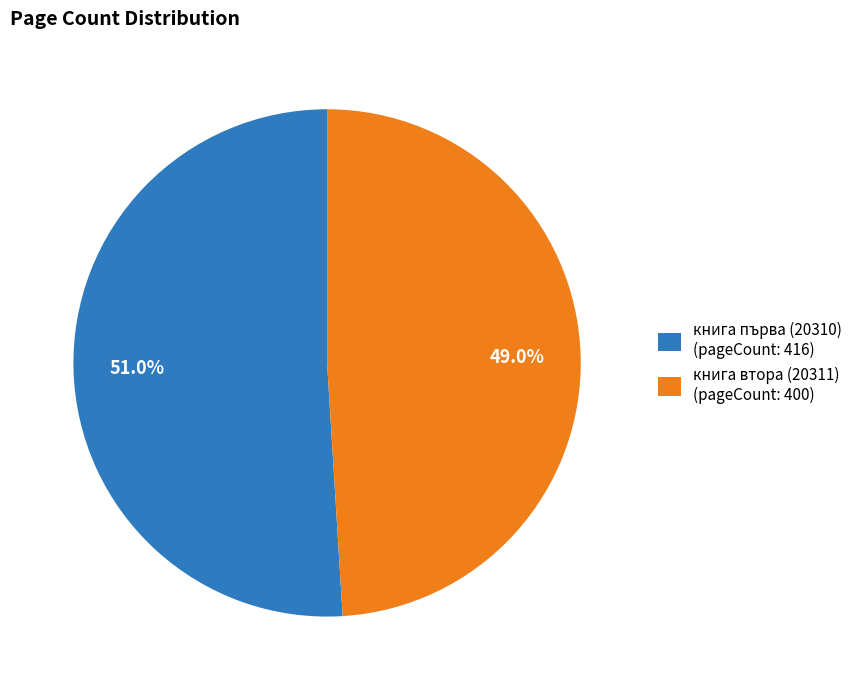

Which has a higher value, книга втора (20311) or книга първа (20310)?

книга първа (20310)